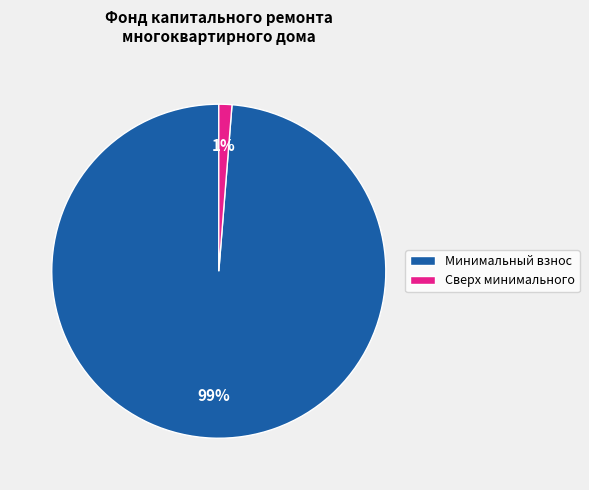

Is it true that Минимальный взнос is 89% of the pie?

False